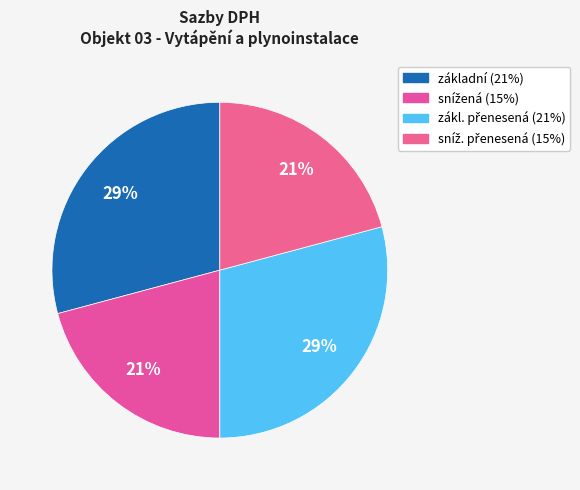

How many segments does this pie chart have?

4